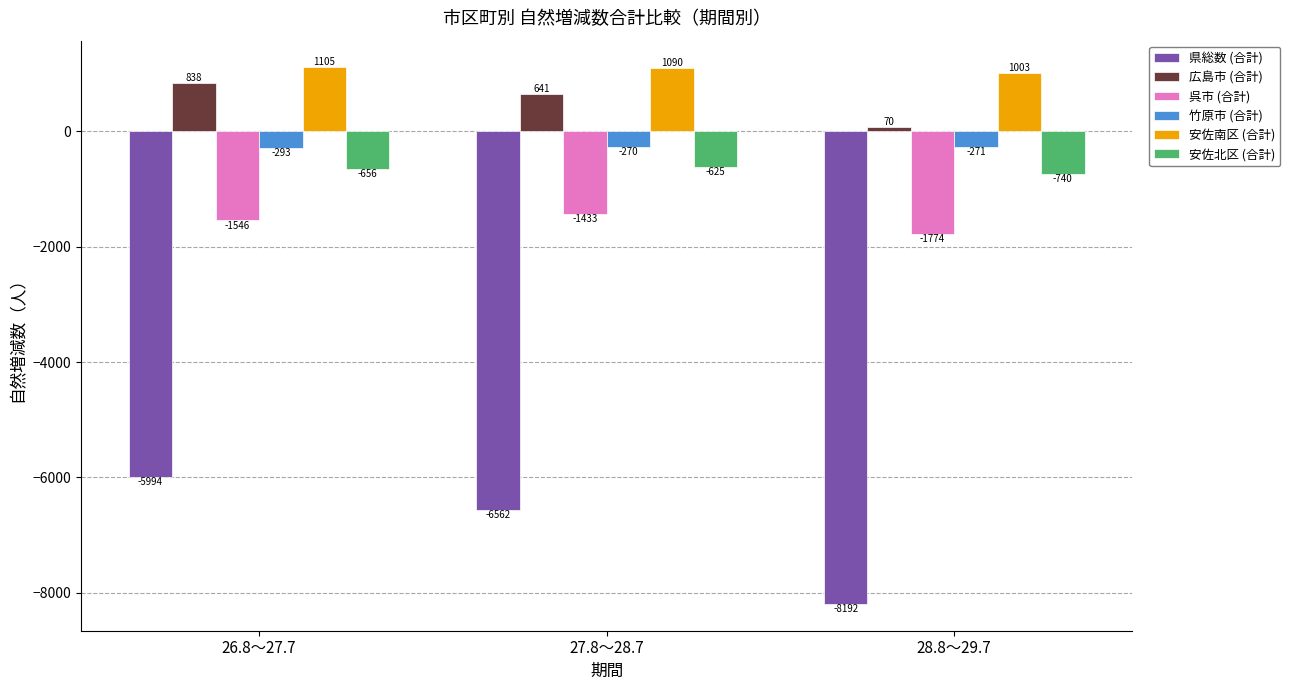

Reading left to right, list all the values displayed in this chart.

県総数 (合計): -5994	-6562	-8192
広島市 (合計): 838	641	70
呉市 (合計): -1546	-1433	-1774
竹原市 (合計): -293	-270	-271
安佐南区 (合計): 1105	1090	1003
安佐北区 (合計): -656	-625	-740